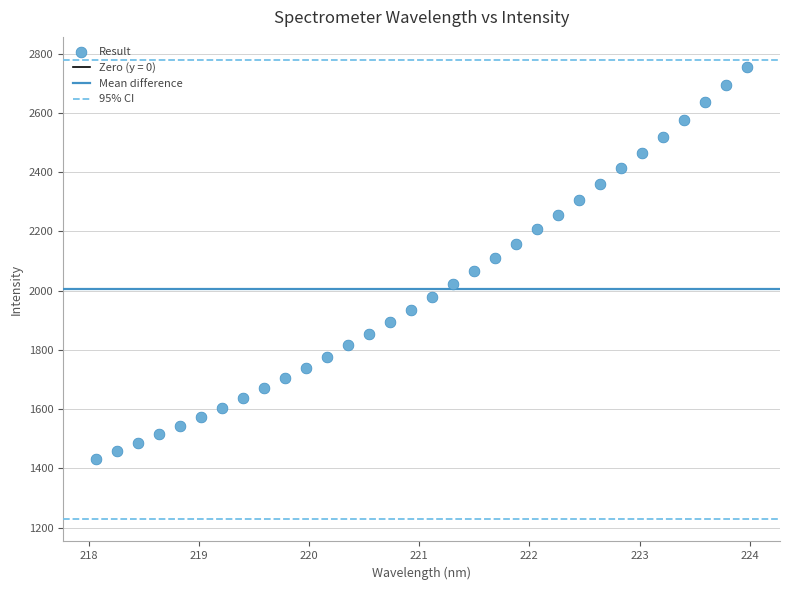

What is the range of X values (max minus min)?

5.9